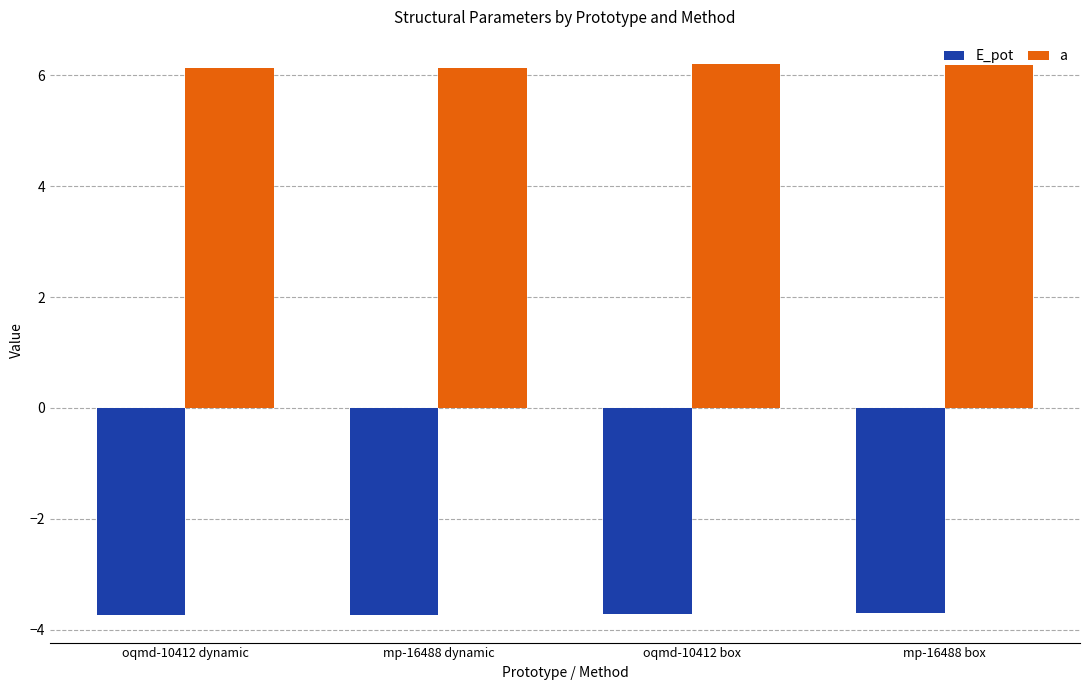

What is the greatest value displayed?

6.2